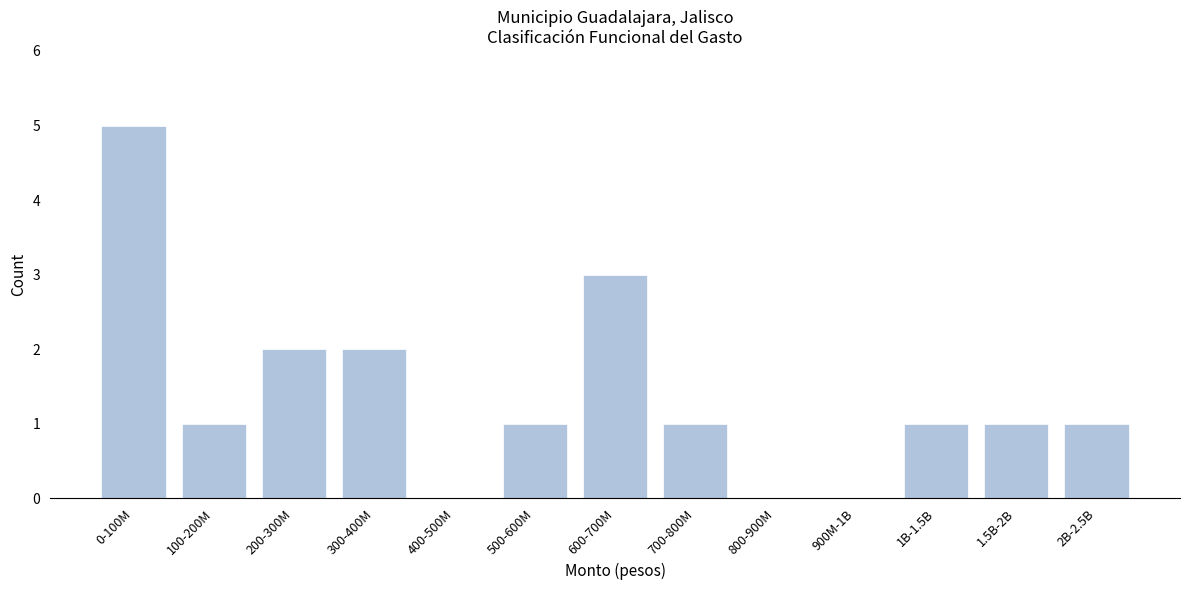

Reading left to right, what are all the values shown in this chart?

0-100M=5	100-200M=1	200-300M=2	300-400M=2	400-500M=0	500-600M=1	600-700M=3	700-800M=1	800-900M=0	900M-1B=0	1B-1.5B=1	1.5B-2B=1	2B-2.5B=1